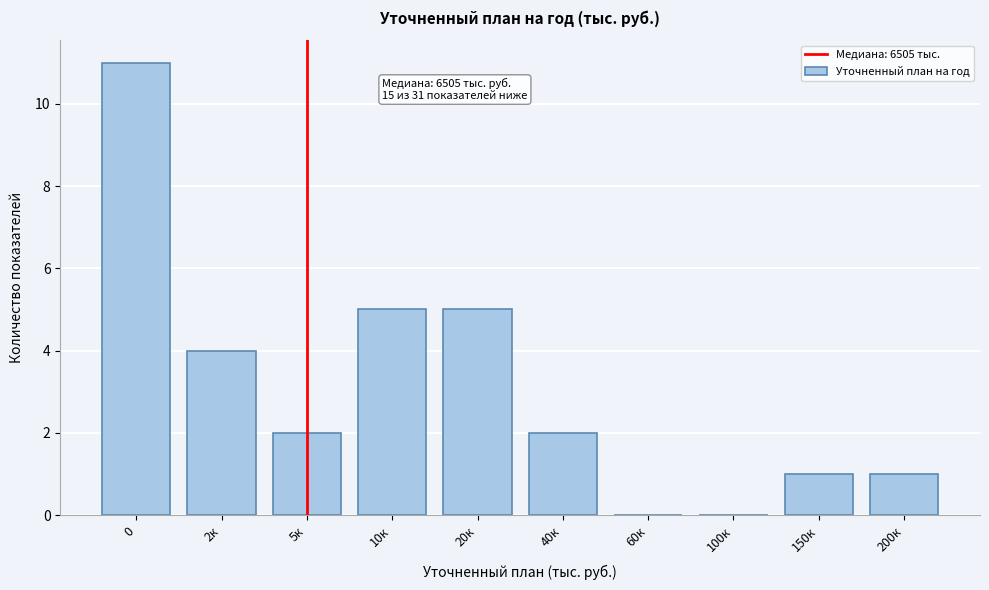

Reading left to right, extract all data points from this chart.

0=11	2к=4	5к=2	10к=5	20к=5	40к=2	60к=0	100к=0	150к=1	200к=1